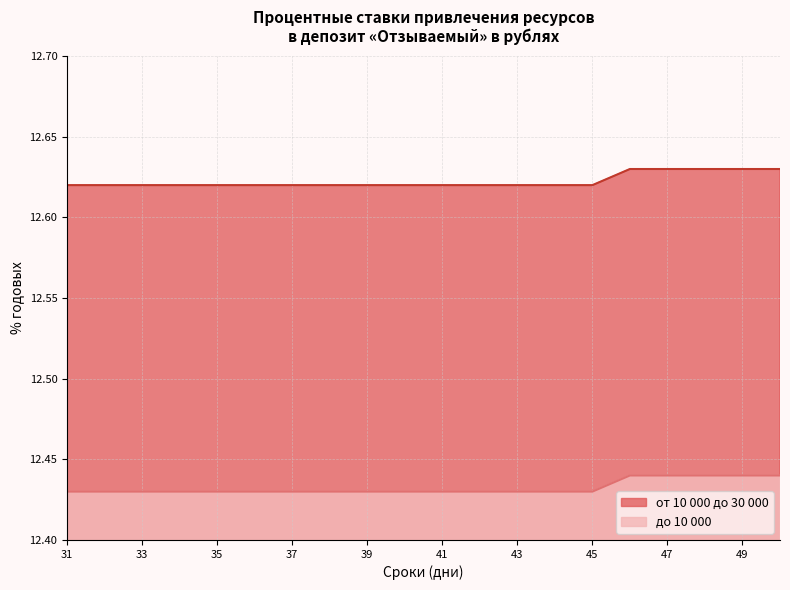

Where is от 10 000 до 30 000 nearest to the value 12?

31